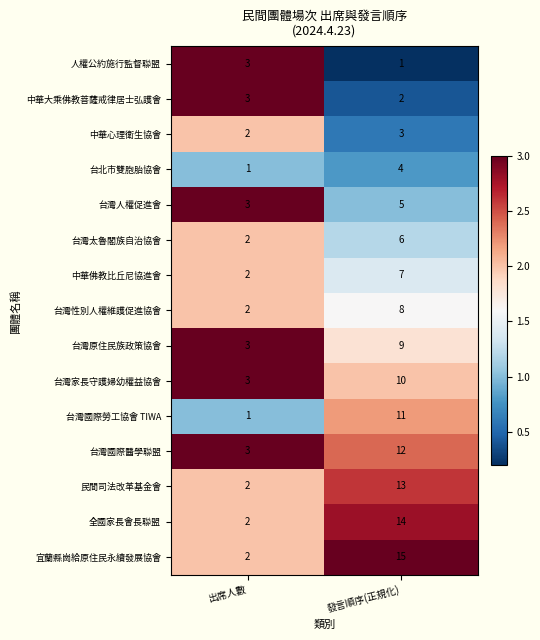

Which label corresponds to the largest value in the chart?

發言順序(正規化)